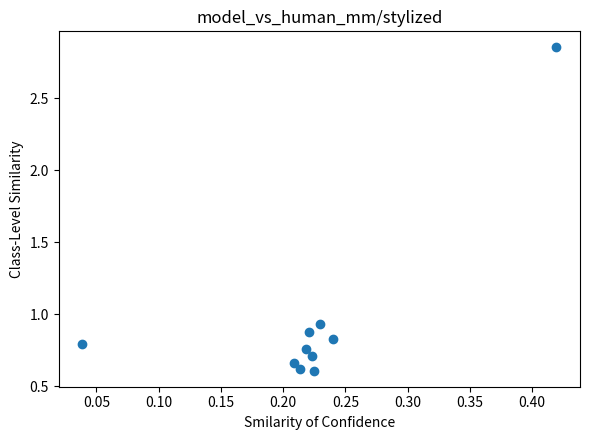

What is the average Y value?

1.0